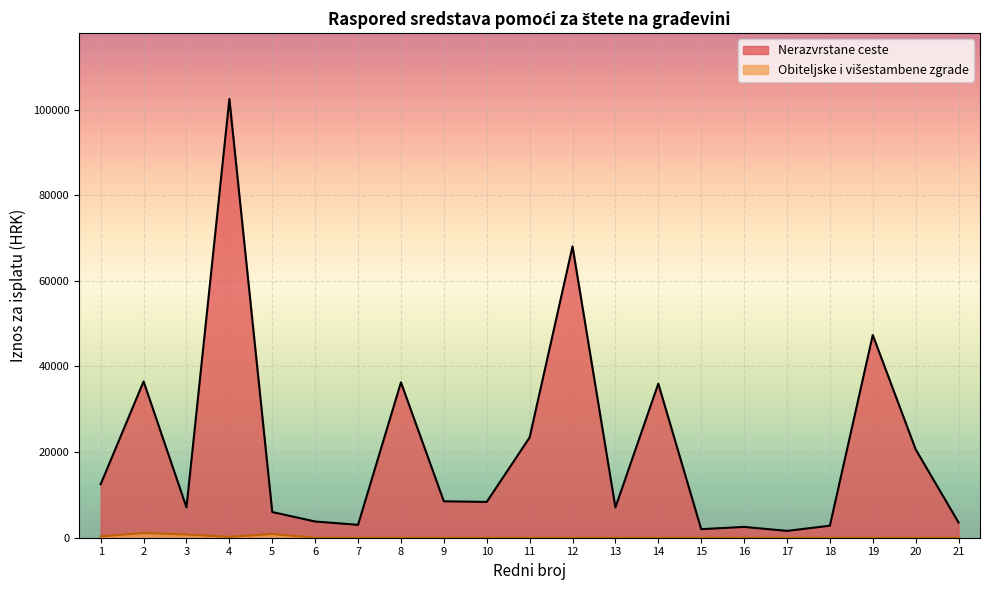

How many distinct data groups are displayed?

2